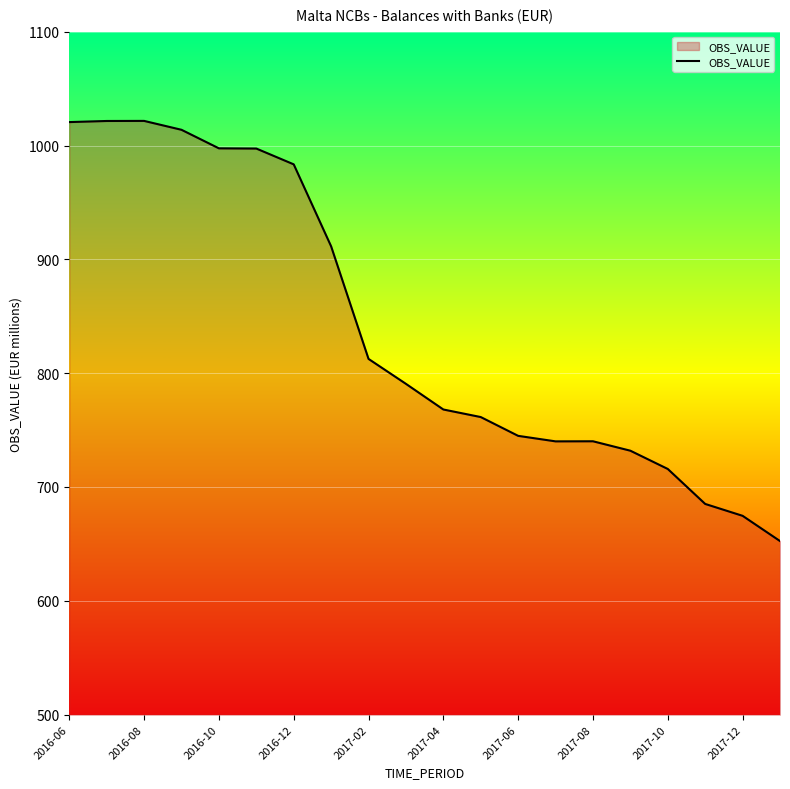

What is the maximum value shown in the chart?

1021.6